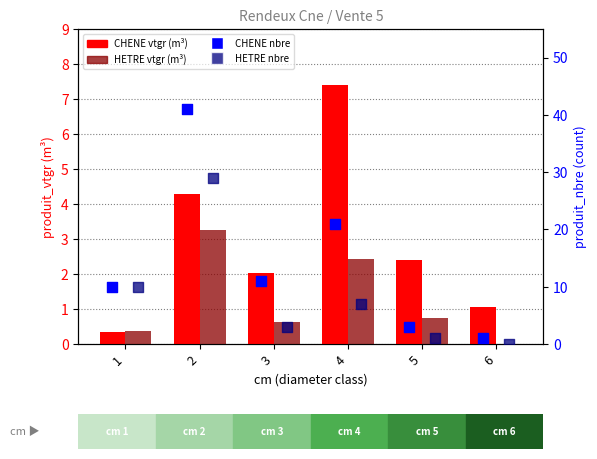

At which category is the sum across all series the highest?

2